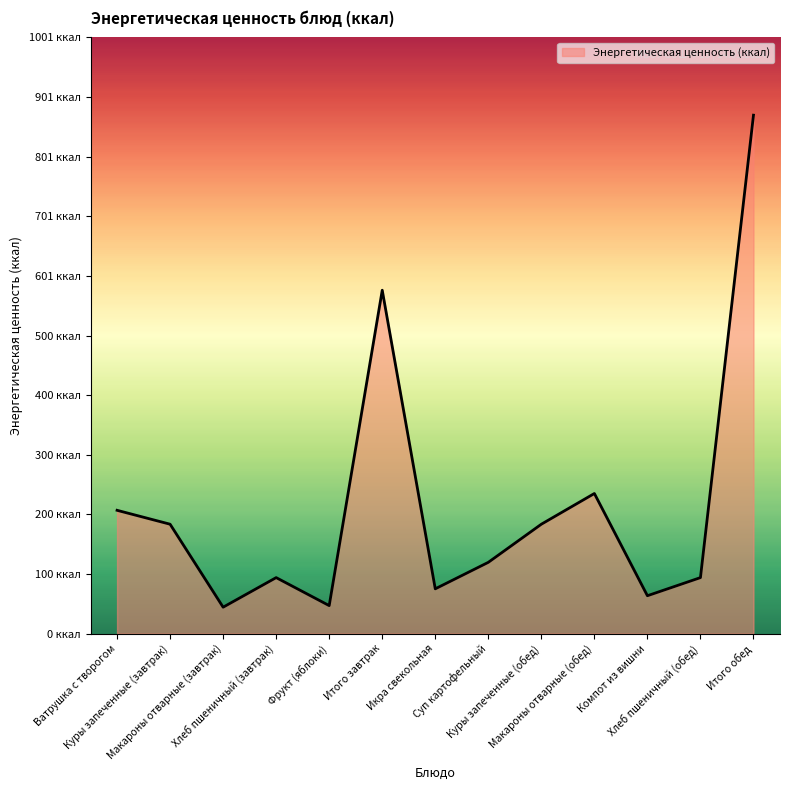

Which has a higher value, Итого завтрак or Куры запеченные (обед)?

Итого завтрак